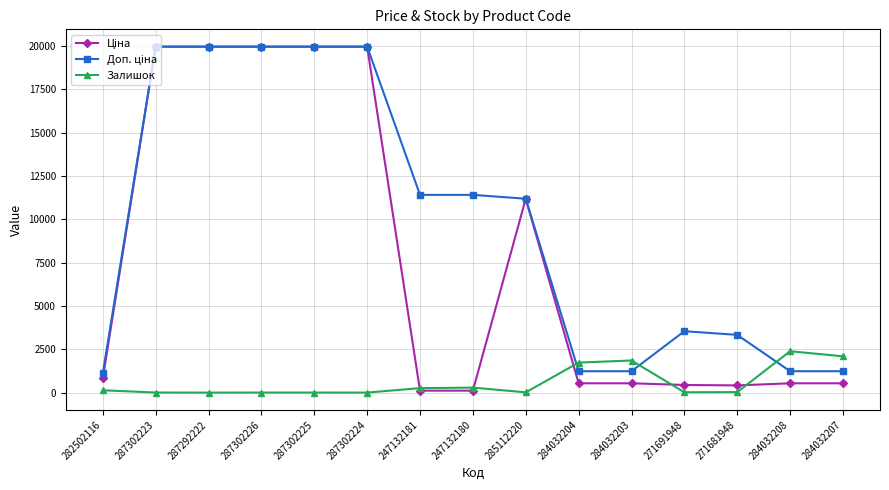

At how many categories does at least one series exceed 8790?

8